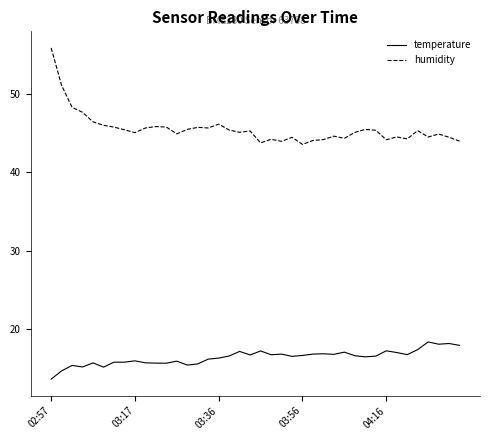

What is the maximum value shown in the chart?

55.9